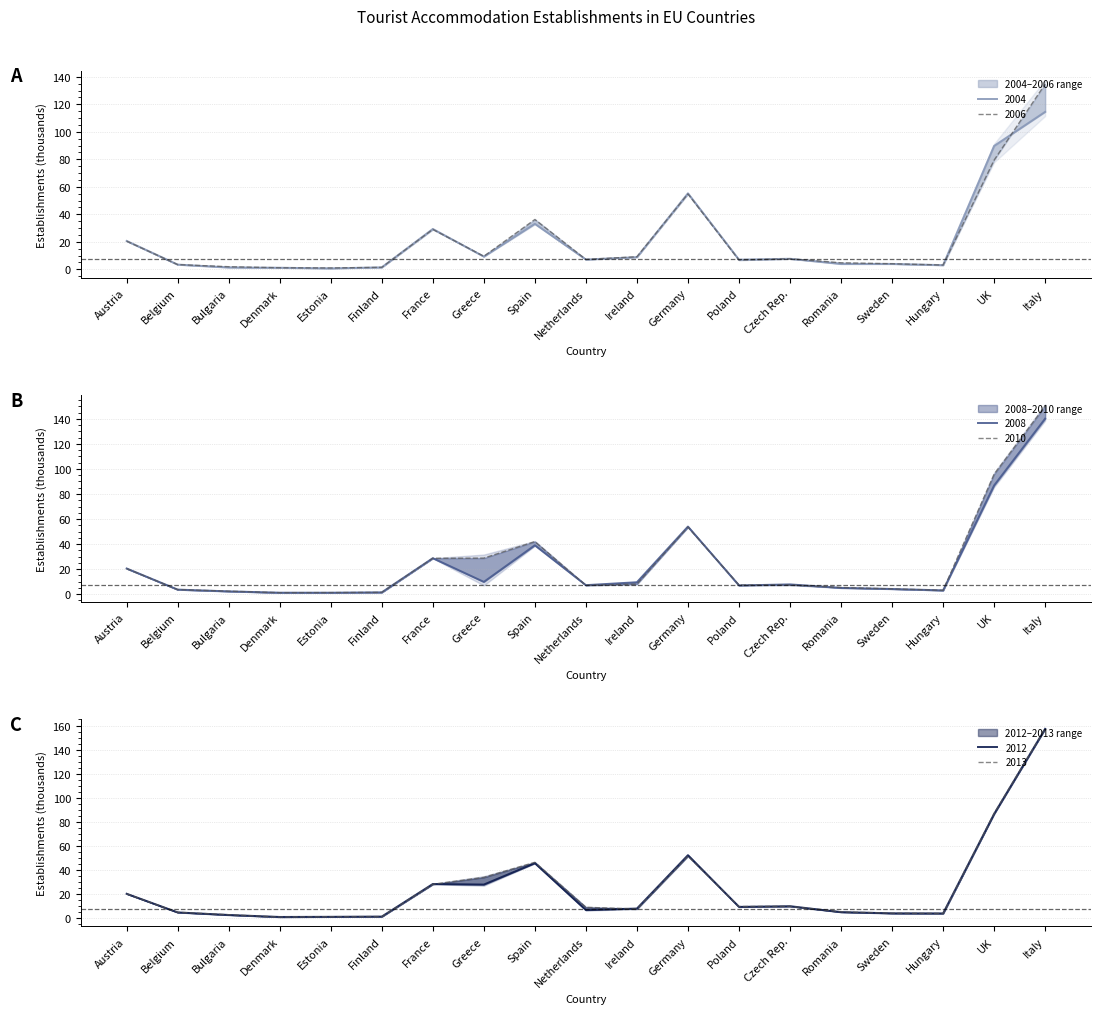

List the labels in order of 2013 value, smallest first.

Denmark, Estonia, Finland, Bulgaria, Hungary, Sweden, Belgium, Romania, Ireland, Netherlands, Poland, Czech Rep., Austria, France, Greece, Spain, Germany, UK, Italy